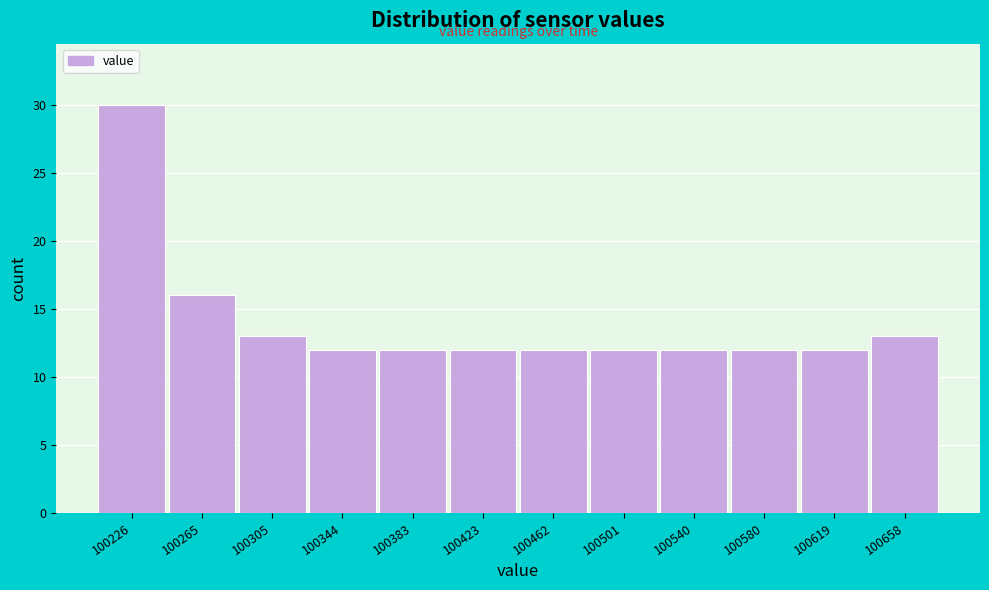

Reading left to right, transcribe all the data shown in this chart.

100226=30	100265=16	100305=13	100344=12	100383=12	100423=12	100462=12	100501=12	100540=12	100580=12	100619=12	100658=13